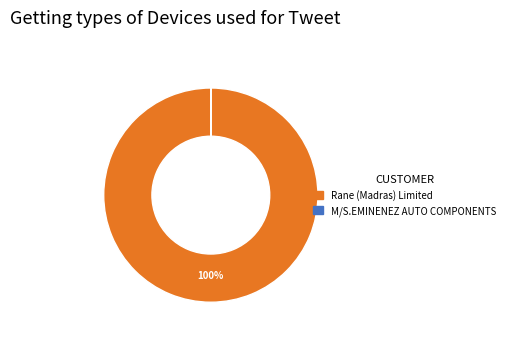

Is there any slice that represents more than half of the pie?

Yes